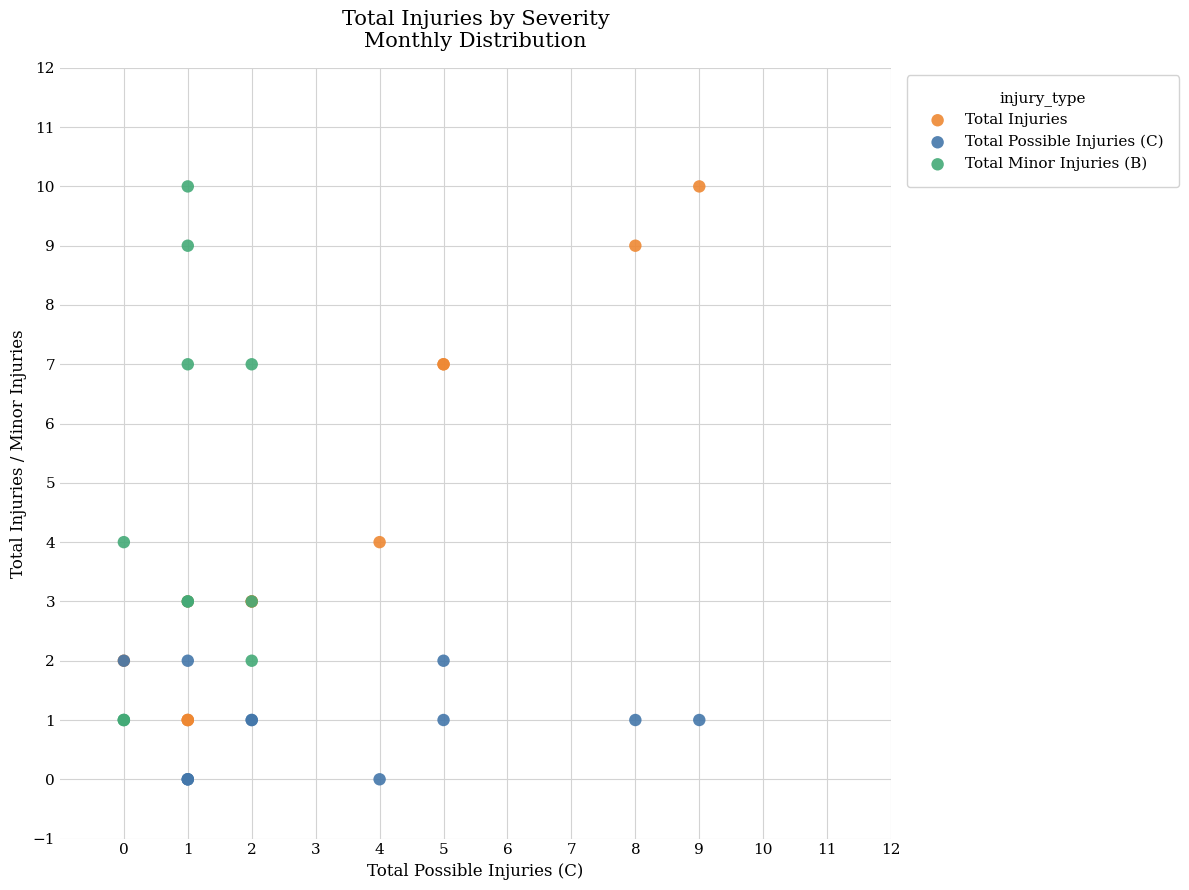

Which series contains the lowest Y value?

Total Possible Injuries (C)